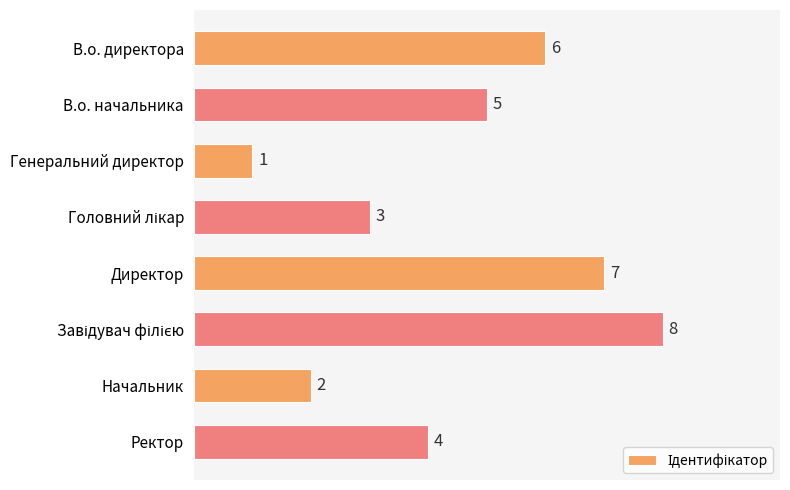

What position from the top is Генеральний директор?

3